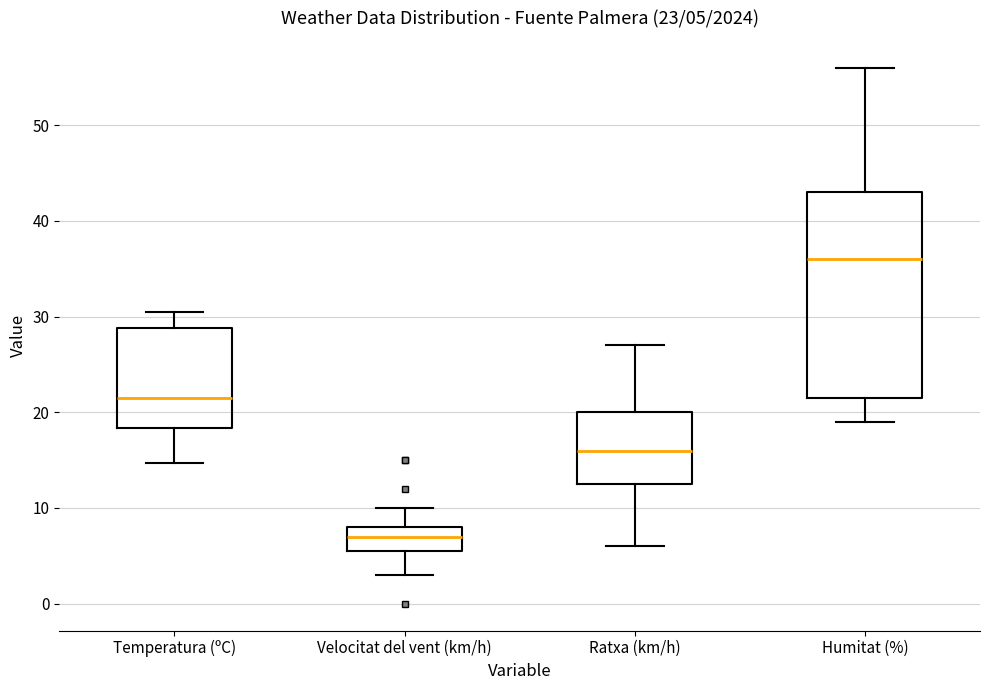

Which box has the highest median line?

Humitat (%)